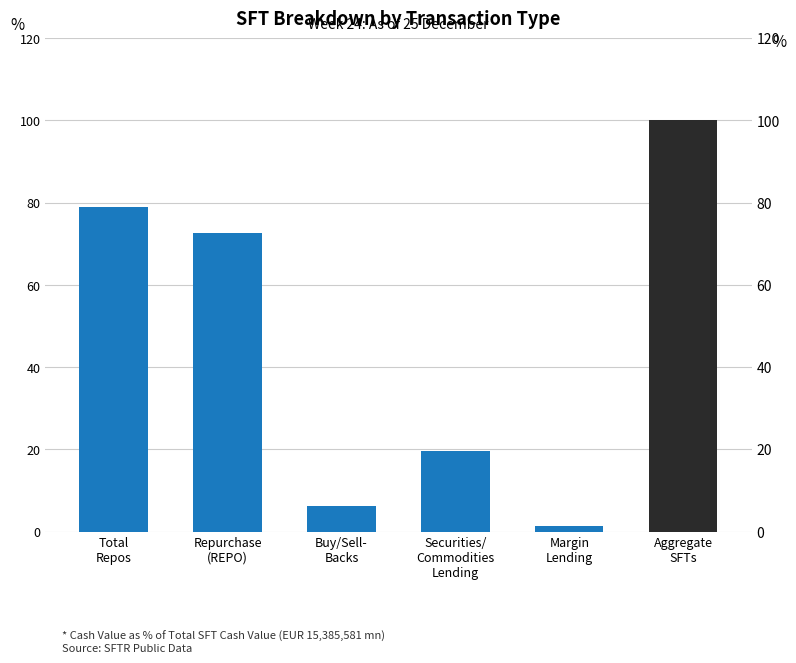

How many distinct data groups are displayed?

1